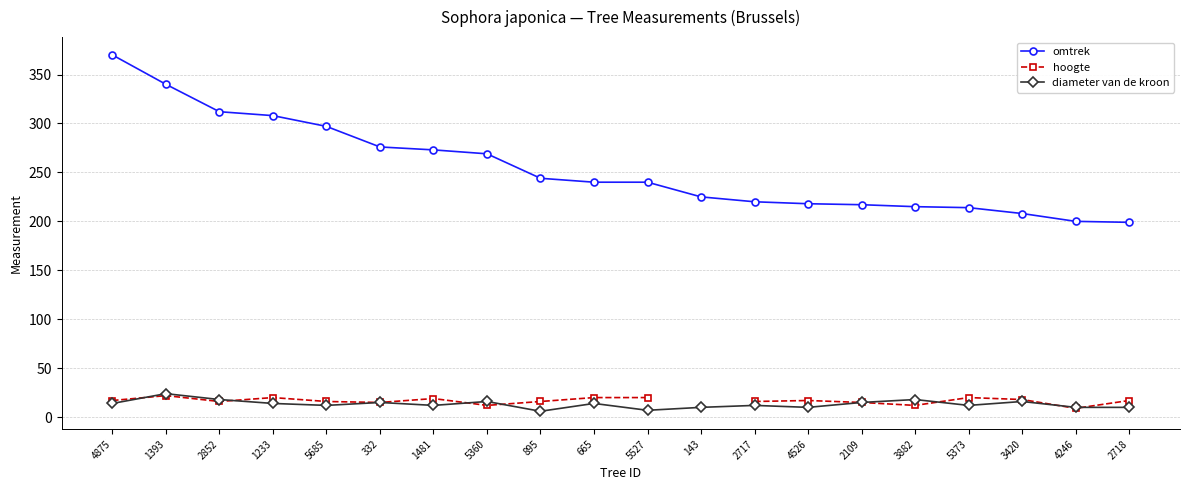

Read the hoogte value at 1481.

19.0